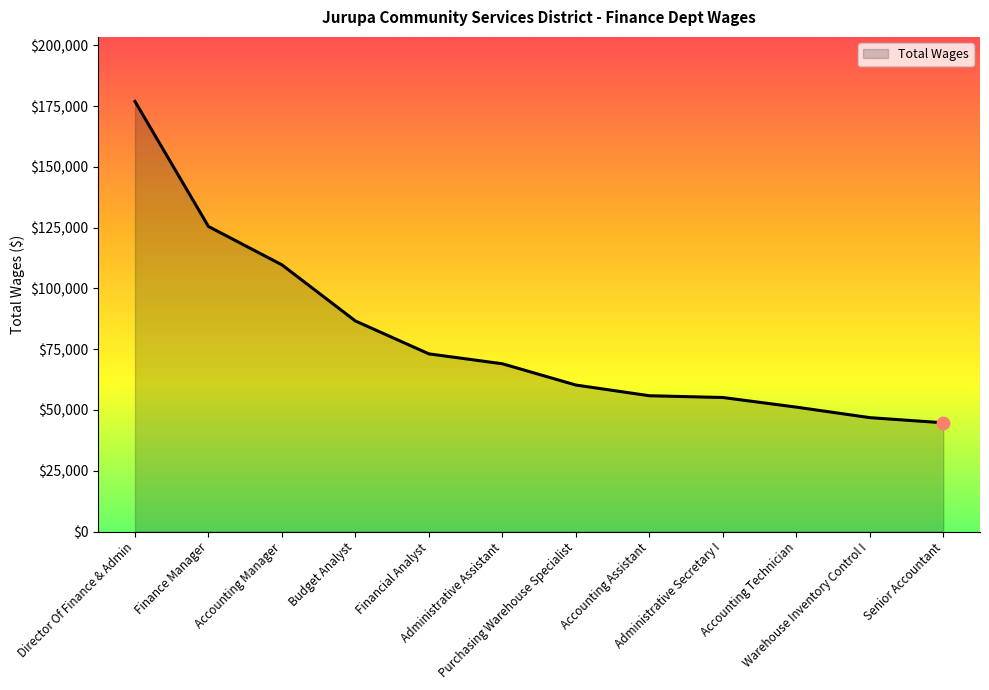

What is the change in value from Administrative Assistant to Senior Accountant?

-24281